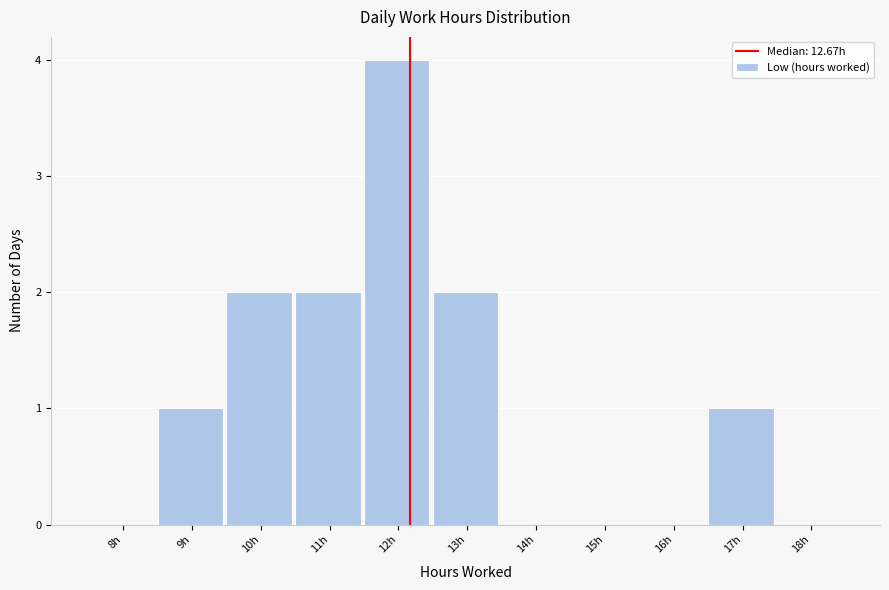

Reading right to left, what are all the values shown in this chart?

18h=0	17h=1	16h=0	15h=0	14h=0	13h=2	12h=4	11h=2	10h=2	9h=1	8h=0